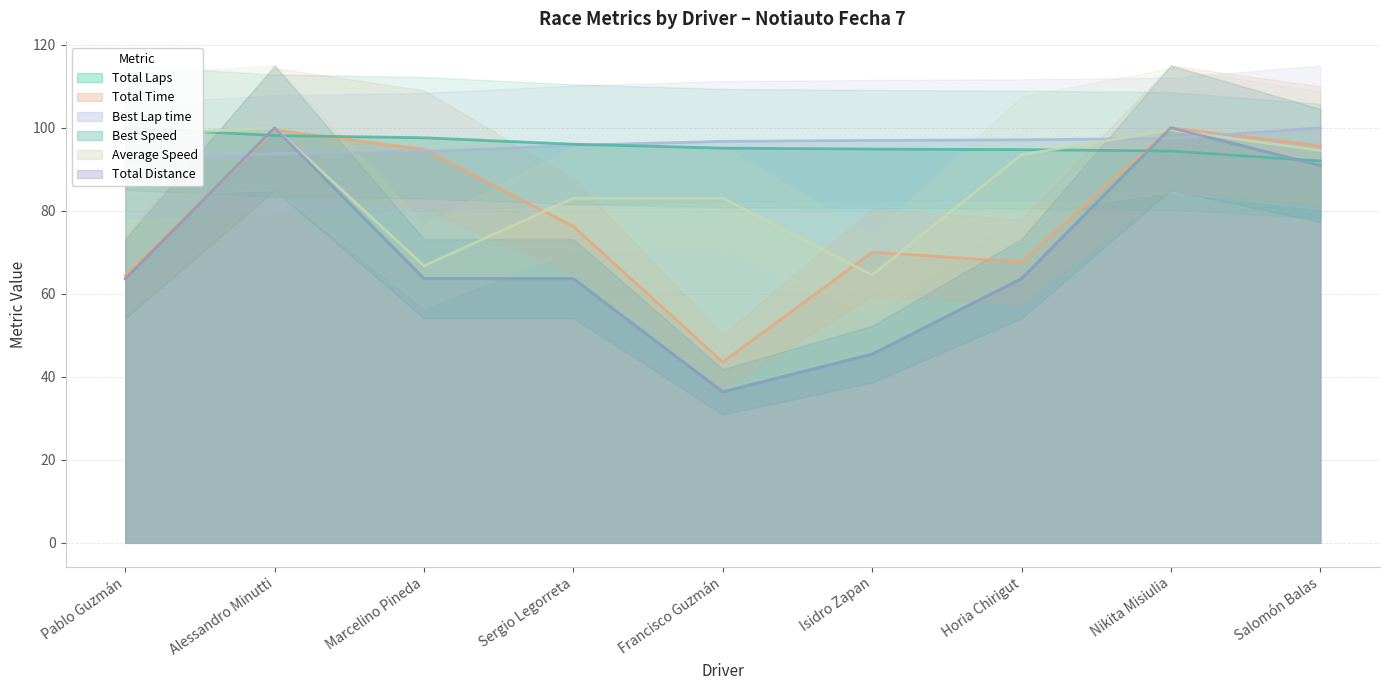

What are all the series names shown in the legend?

Total Laps, Total Time, Best Lap time, Best Speed, Average Speed, Total Distance